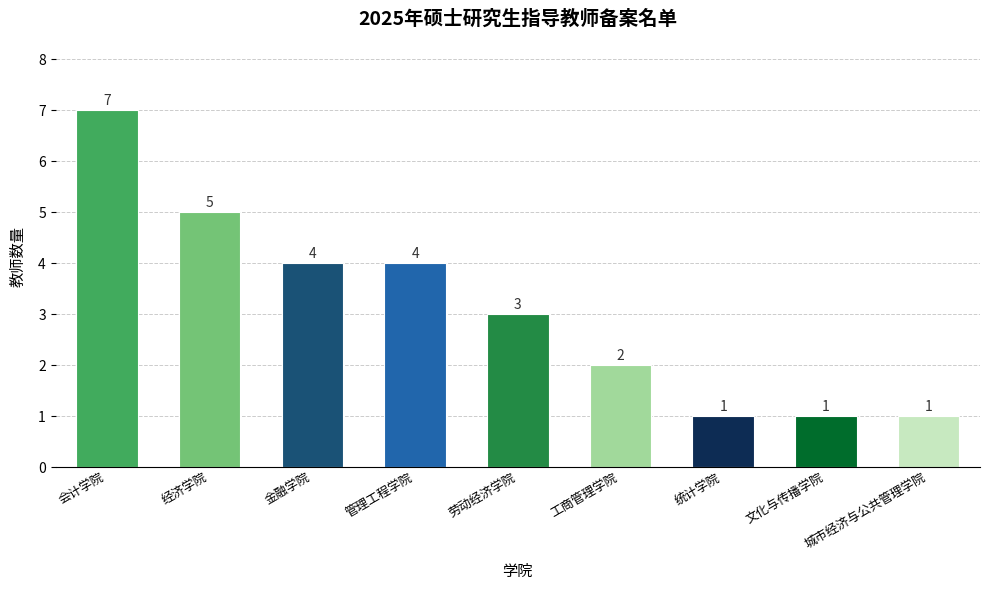

Does the chart contain stacked bars?

No